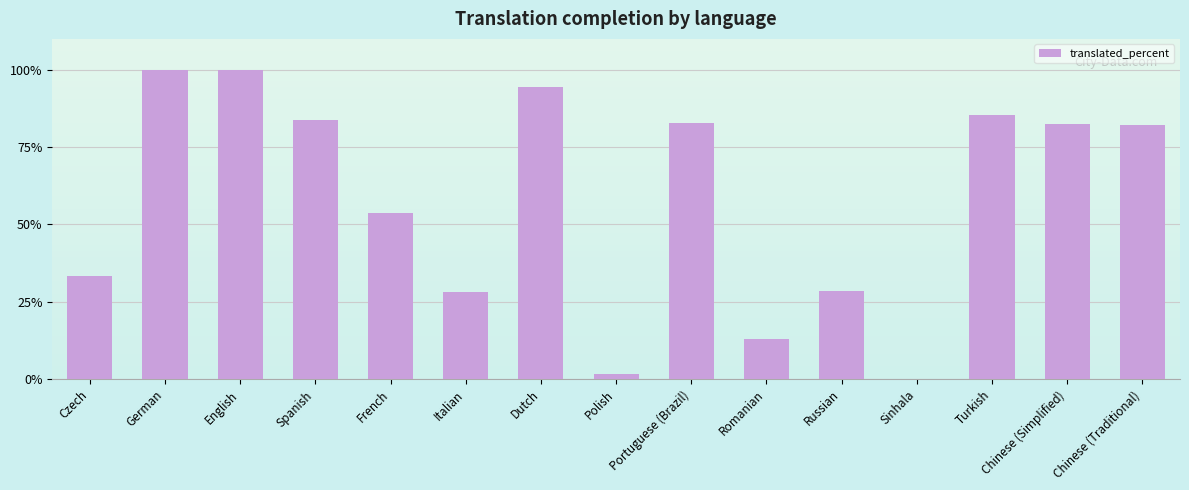

Where is the data nearest to the value 50?

French